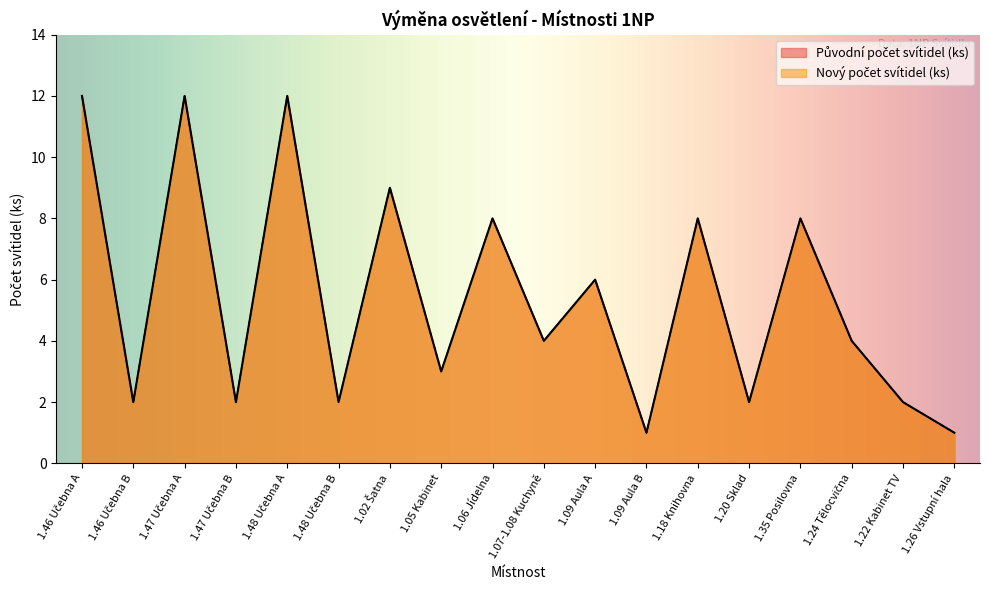

True or false: Nový počet svítidel (ks) and Původní počet svítidel (ks) intersect in this chart.

False